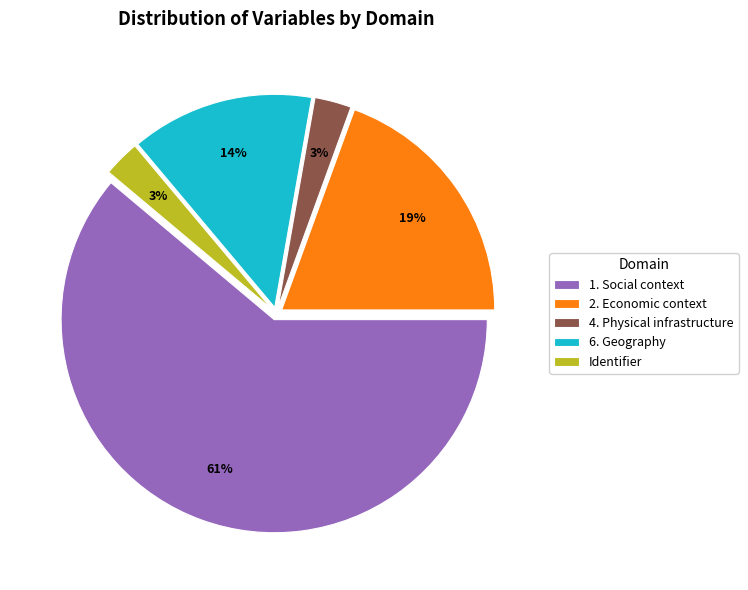

Count the number of slices in the pie.

5